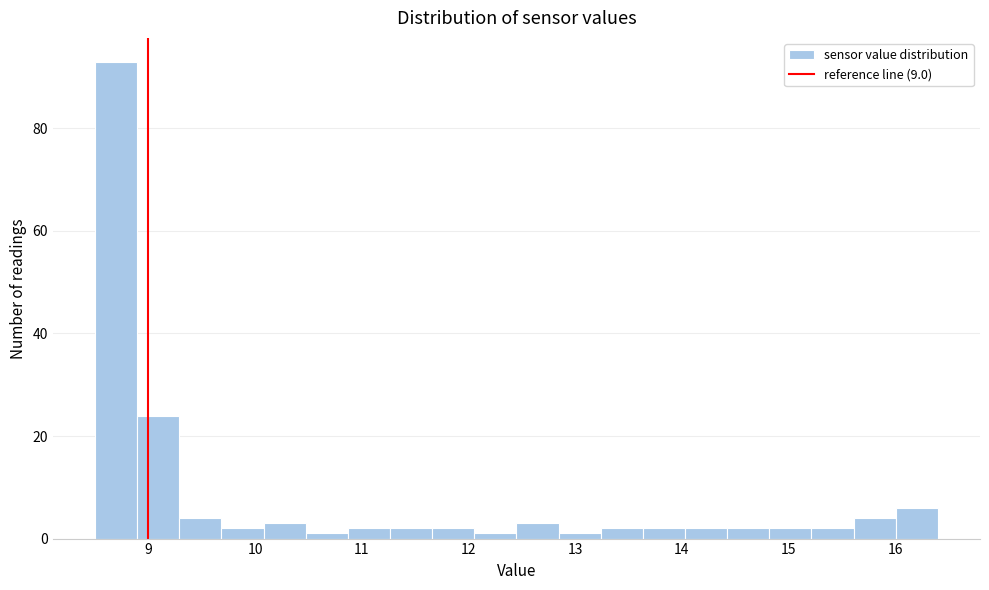

Around what value on the x-axis is the tallest bar? Give the approximate position of its centre, as read against the axis.

8.7